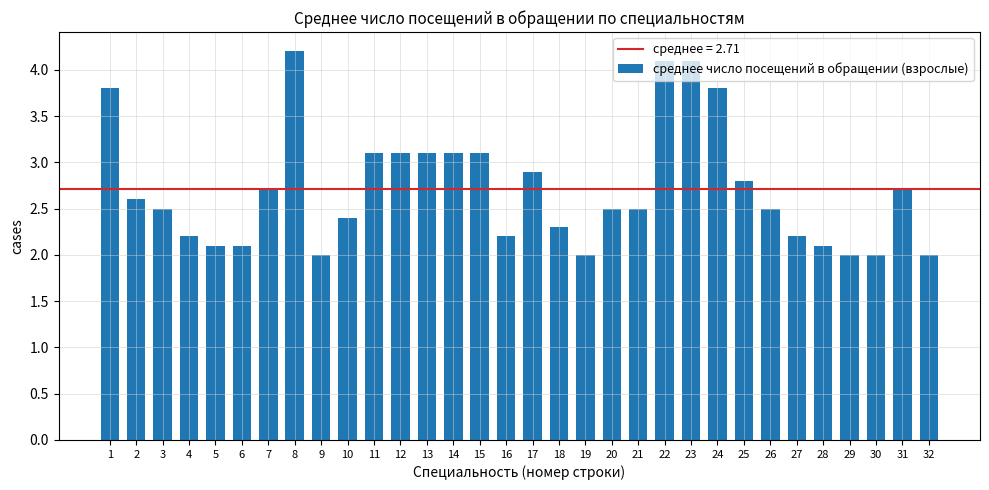

What is the average value?

2.7